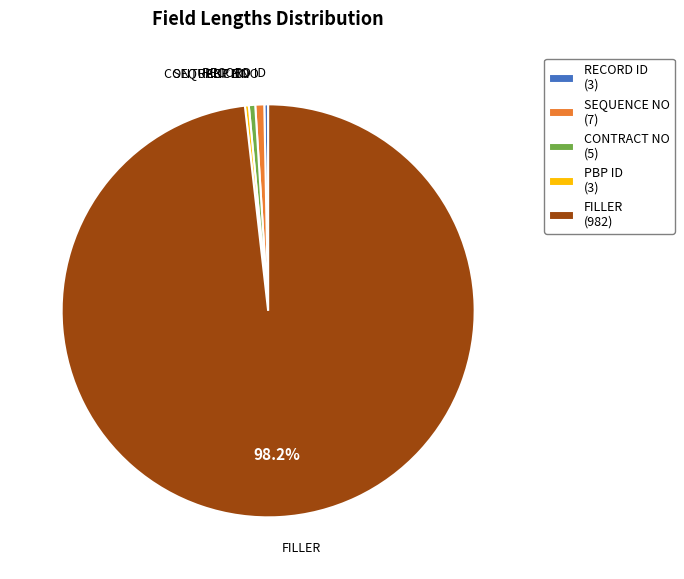

How many segments does this pie chart have?

5